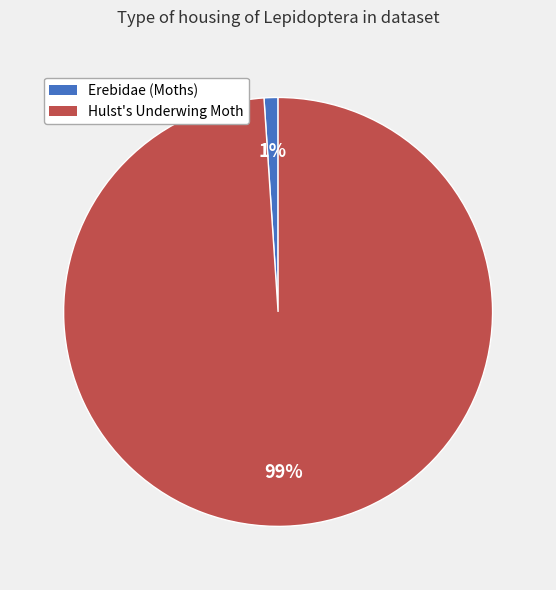

True or false: Hulst's Underwing Moth accounts for 89% of the total.

False